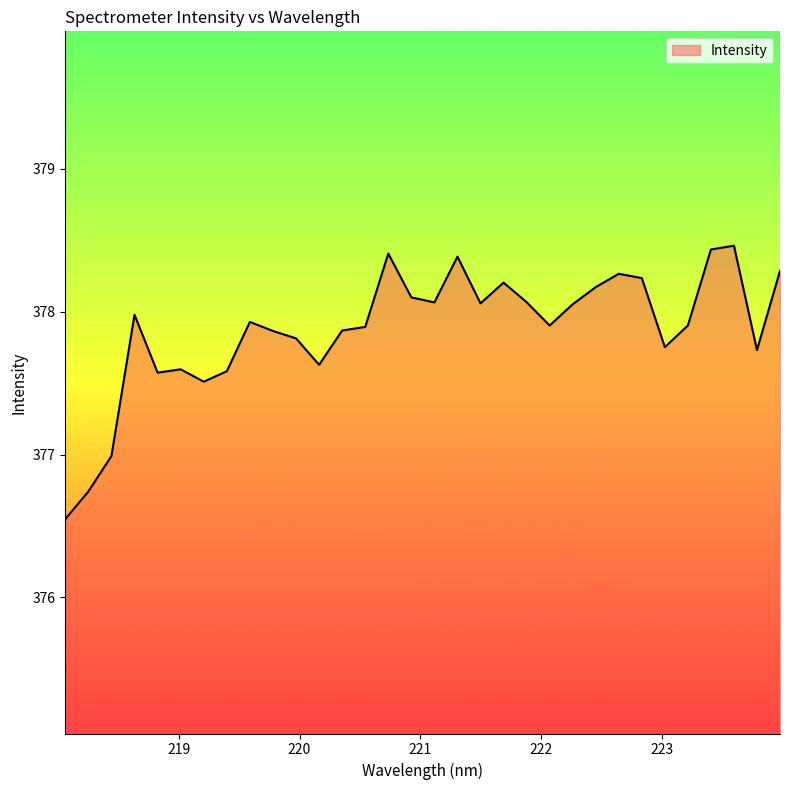

Reading right to left, transcribe all the data shown in this chart.

378.3	377.7	378.5	378.4	377.9	377.8	378.2	378.3	378.2	378.1	377.9	378.1	378.2	378.1	378.4	378.1	378.1	378.4	377.9	377.9	377.6	377.8	377.9	377.9	377.6	377.5	377.6	377.6	378.0	377.0	376.7	376.5